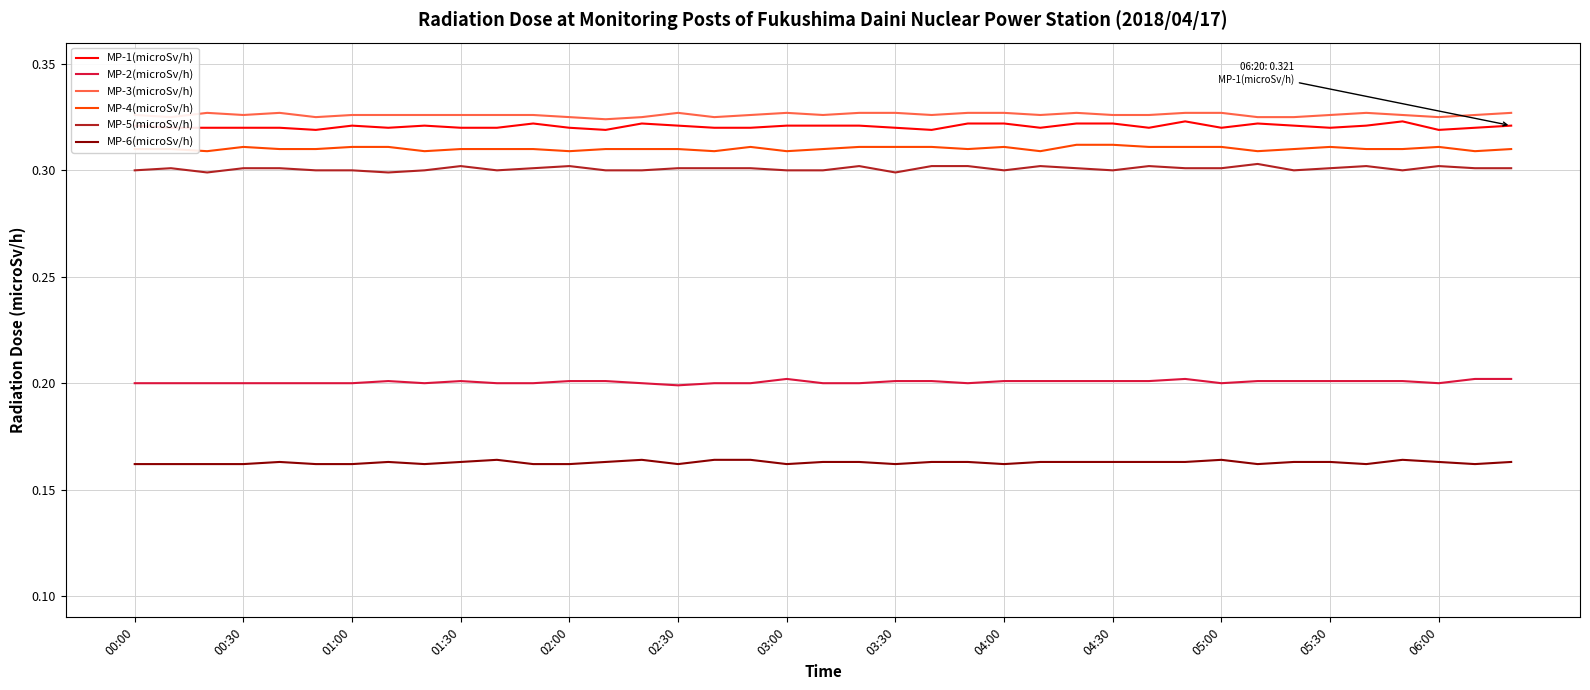

True or false: MP-3(microSv/h) and MP-5(microSv/h) cross at least once.

False